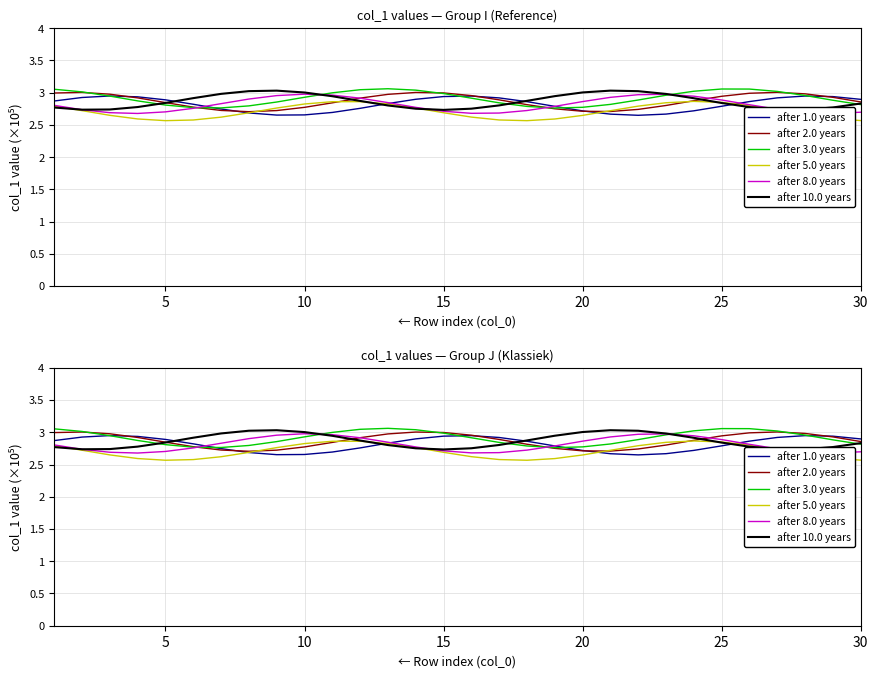

How many distinct data groups are displayed?

6